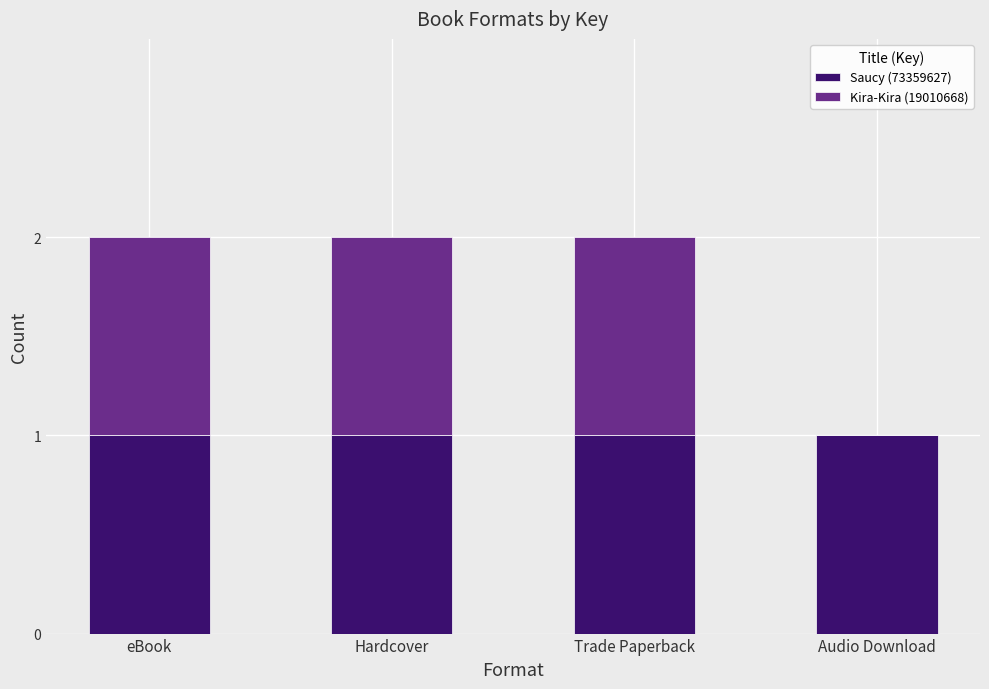

Reading left to right, transcribe the values for Saucy (73359627).

eBook=1	Hardcover=1	Trade Paperback=1	Audio Download=1